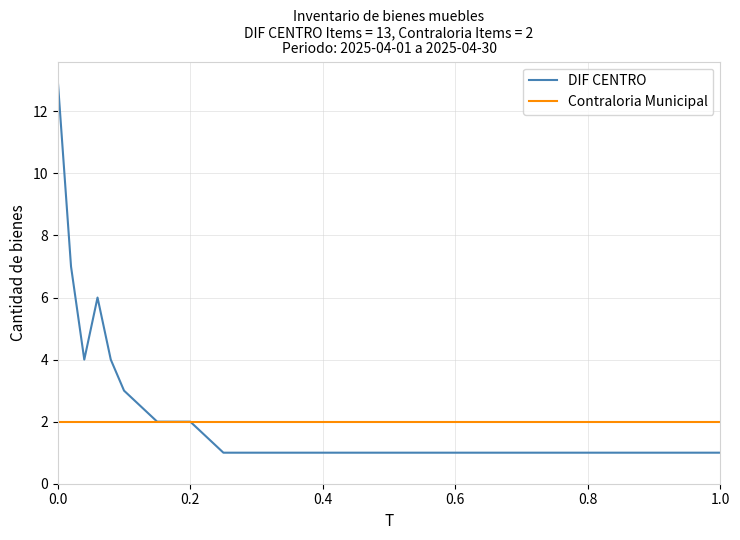

What is the sum of all DIF CENTRO values?

53